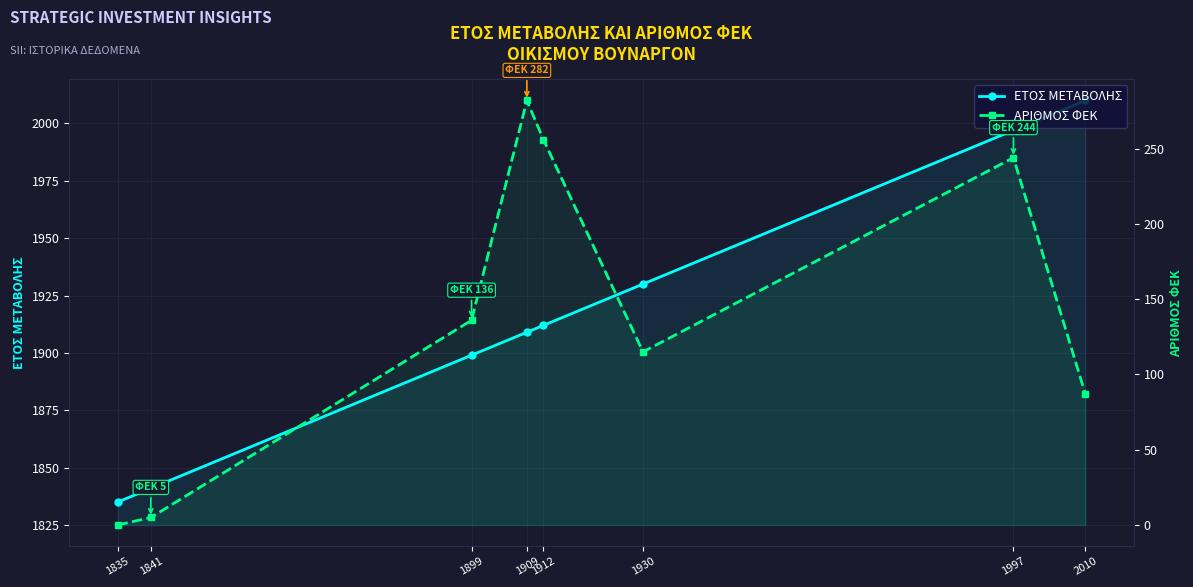

How many lines are shown in the chart?

2